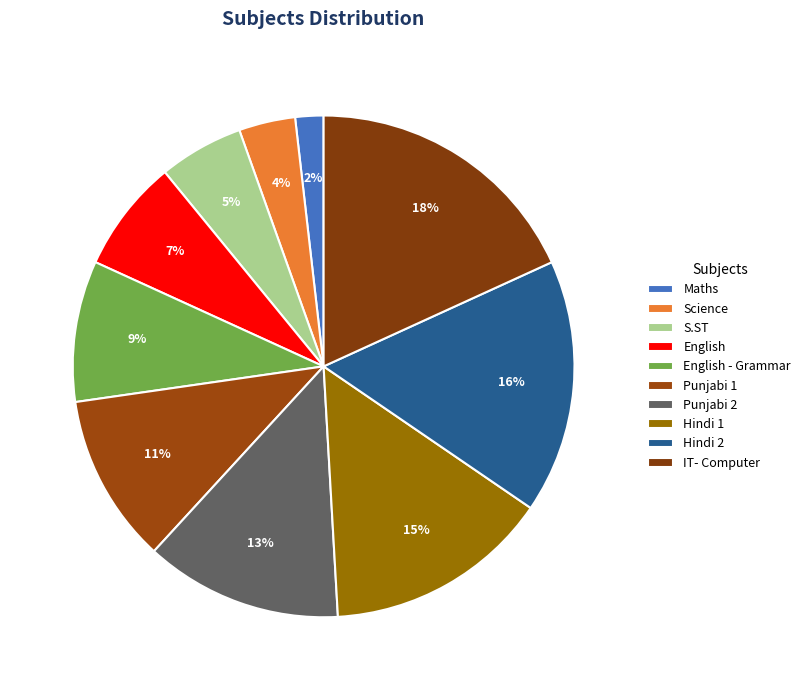

Between Hindi 1 and IT- Computer, which is larger?

IT- Computer